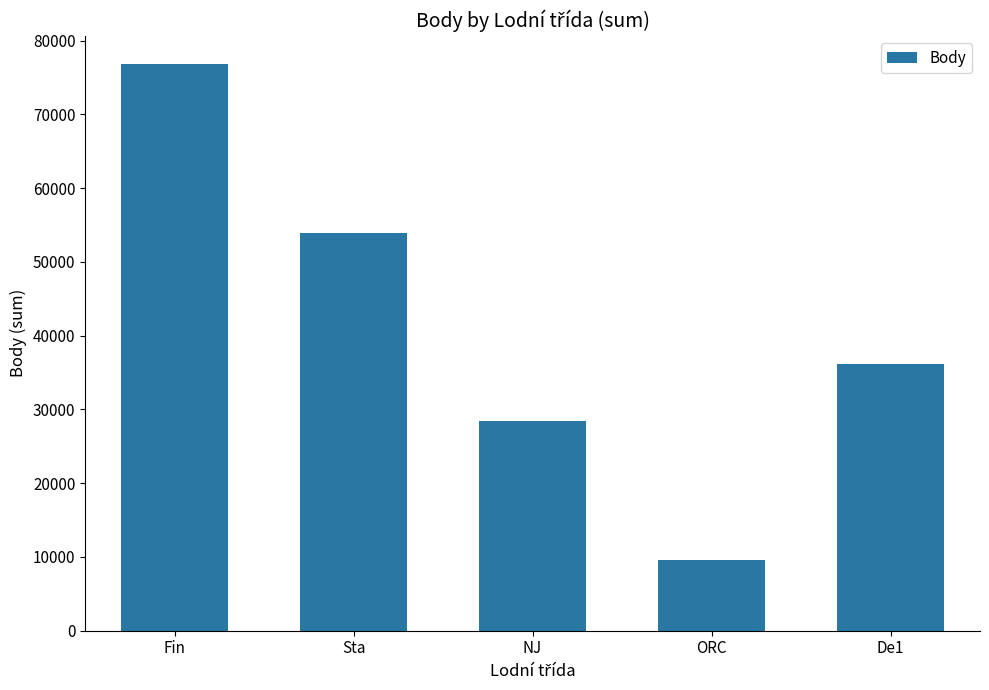

What is the difference between the values at De1 and Sta?

17771